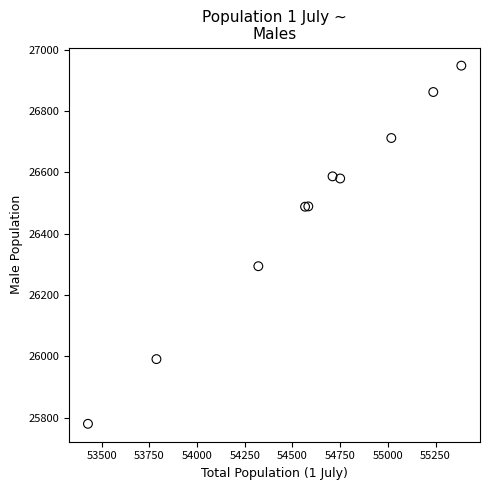

What Y value in the scatter plot is closest to 26364?

26294